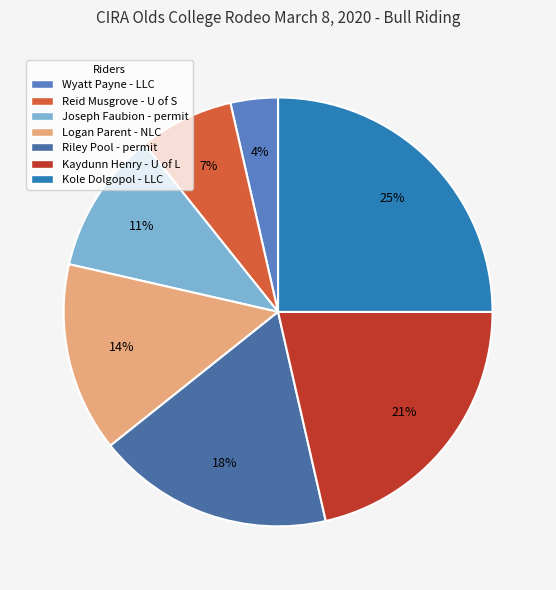

Which slice is the smallest?

Wyatt Payne - LLC